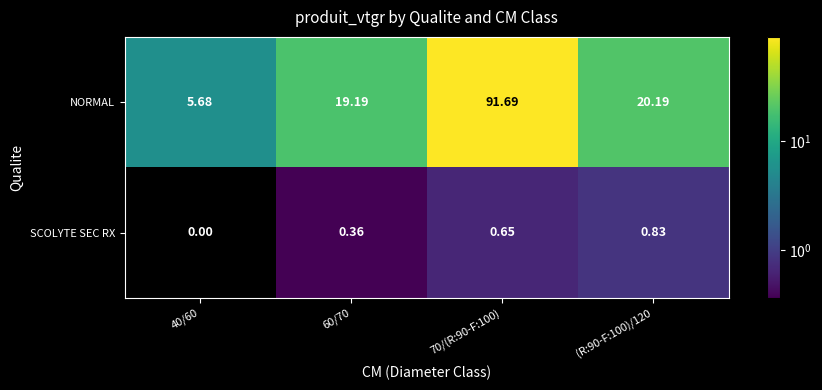

Rank the series at (R:90-F:100)/120 from lowest to highest value.

SCOLYTE SEC RX, NORMAL